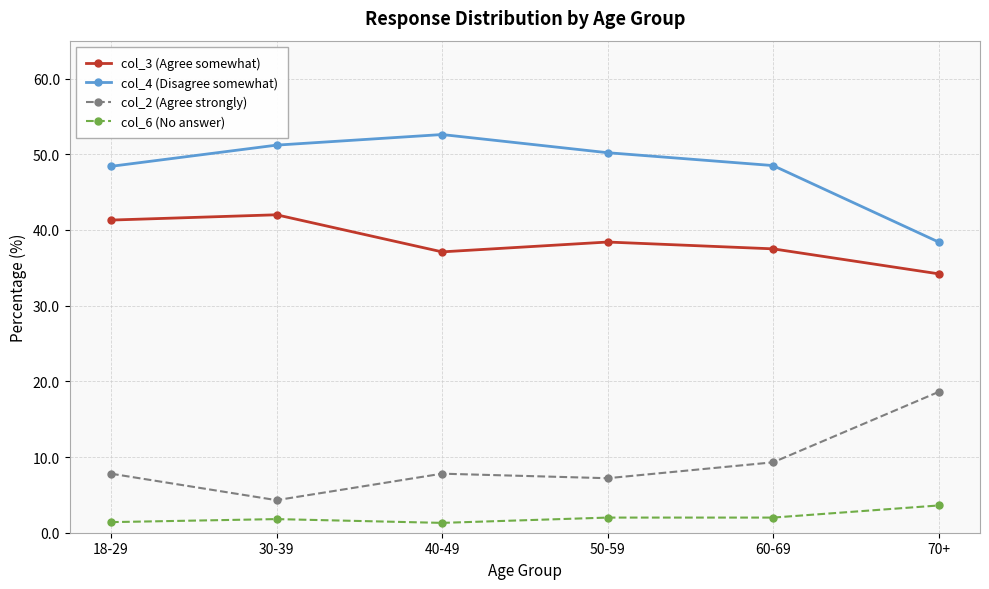

The col_3 (Agree somewhat) series shows 37.1 at 40-49. True or false?

True